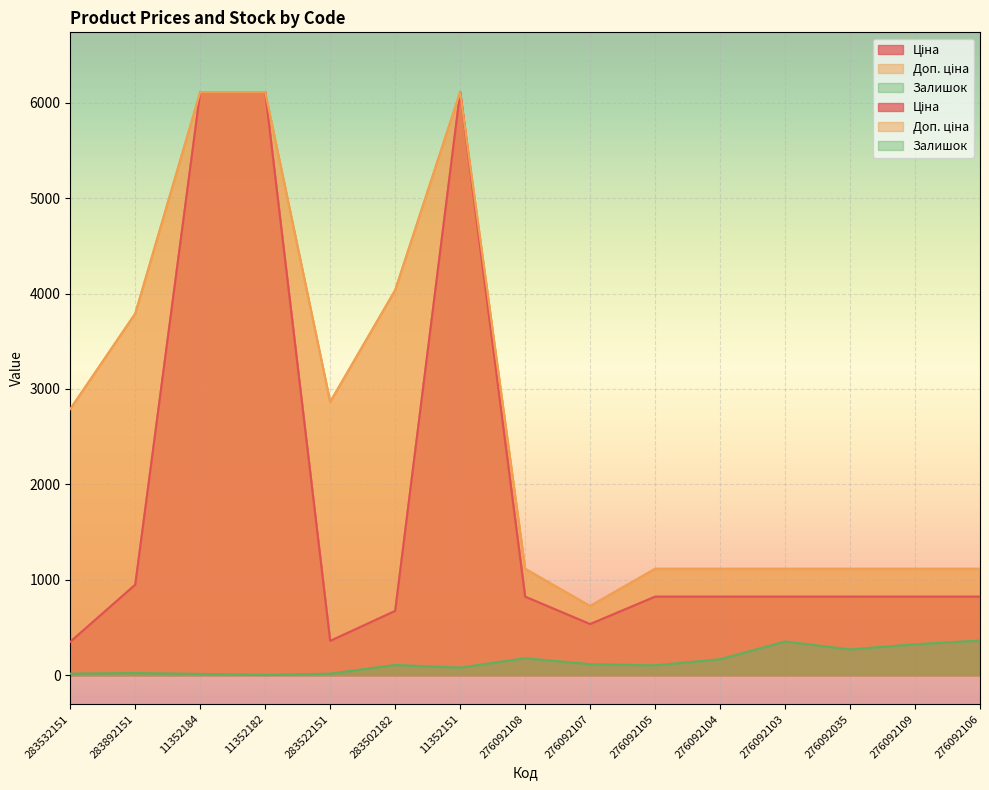

What is the difference between the second highest and second lowest values in the Ціна series?

5754.5